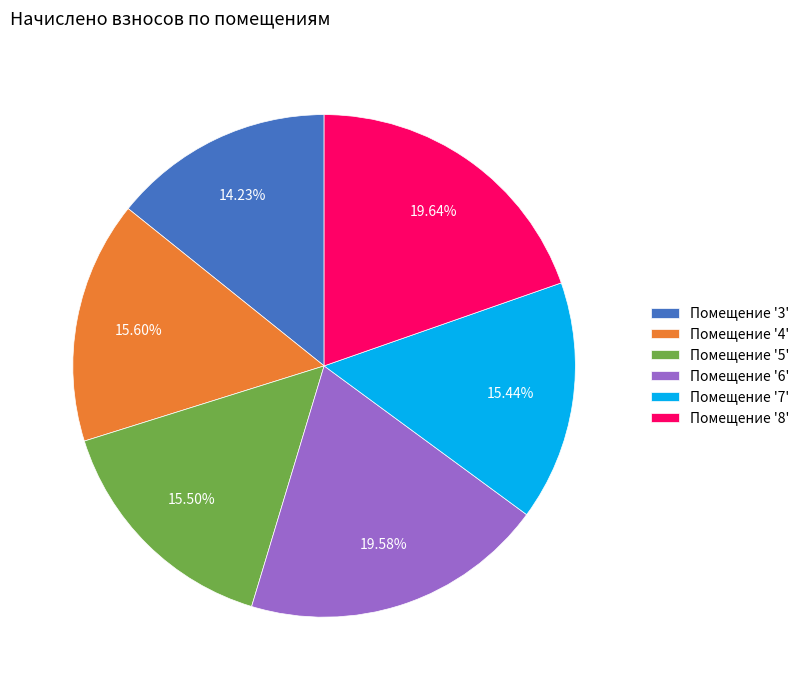

Is the sum of Помещение '3' and Помещение '6' greater than half?

No